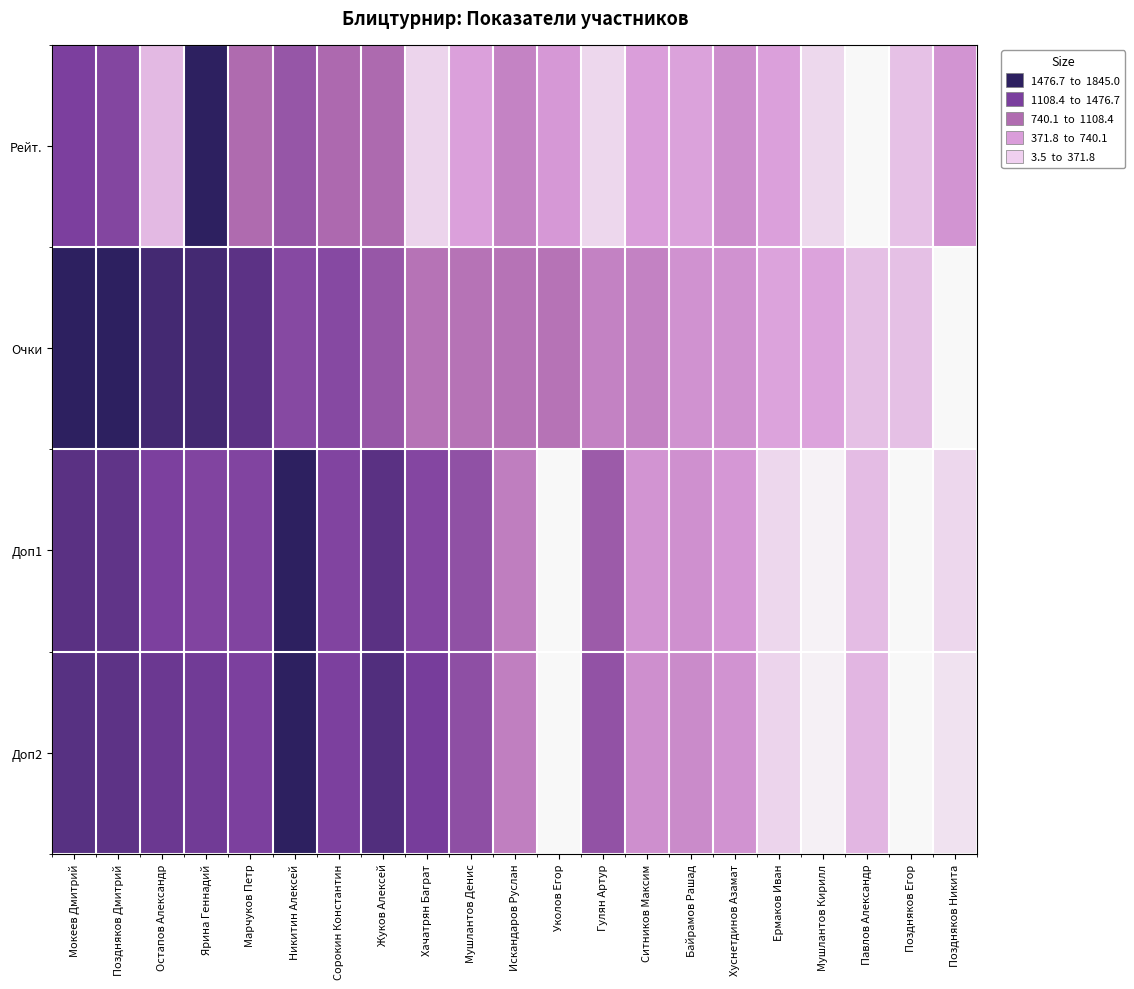

Reading left to right, list all the values displayed in this chart.

Рейт.: Мокеев Дмитрий=0.7	Поздняков Дмитрий=0.7	Остапов Александр=0.2	Ярина Геннадий=1.0	Марчуков Петр=0.5	Никитин Алексей=0.6	Сорокин Константин=0.5	Жуков Алексей=0.5	Хачатрян Баграт=0.1	Мушлантов Денис=0.2	Искандаров Руслан=0.4	Уколов Егор=0.3	Гулян Артур=0.1	Ситников Максим=0.2	Байрамов Рашад=0.2	Хуснетдинов Азамат=0.3	Ермаков Иван=0.2	Мушлантов Кирилл=0.1	Павлов Александр=0.0	Поздняков Егор=0.2	Поздняков Никита=0.3
Очки: Мокеев Дмитрий=1.0	Поздняков Дмитрий=1.0	Остапов Александр=0.9	Ярина Геннадий=0.9	Марчуков Петр=0.8	Никитин Алексей=0.7	Сорокин Константин=0.7	Жуков Алексей=0.6	Хачатрян Баграт=0.5	Мушлантов Денис=0.5	Искандаров Руслан=0.5	Уколов Егор=0.5	Гулян Артур=0.4	Ситников Максим=0.4	Байрамов Рашад=0.3	Хуснетдинов Азамат=0.3	Ермаков Иван=0.2	Мушлантов Кирилл=0.2	Павлов Александр=0.2	Поздняков Егор=0.2	Поздняков Никита=0.0
Доп1: Мокеев Дмитрий=0.9	Поздняков Дмитрий=0.8	Остапов Александр=0.7	Ярина Геннадий=0.7	Марчуков Петр=0.7	Никитин Алексей=1.0	Сорокин Константин=0.7	Жуков Алексей=0.9	Хачатрян Баграт=0.7	Мушлантов Денис=0.6	Искандаров Руслан=0.4	Уколов Егор=0.0	Гулян Артур=0.6	Ситников Максим=0.3	Байрамов Рашад=0.3	Хуснетдинов Азамат=0.3	Ермаков Иван=0.1	Мушлантов Кирилл=0.0	Павлов Александр=0.2	Поздняков Егор=0.0	Поздняков Никита=0.1
Доп2: Мокеев Дмитрий=0.9	Поздняков Дмитрий=0.8	Остапов Александр=0.8	Ярина Геннадий=0.8	Марчуков Петр=0.7	Никитин Алексей=1.0	Сорокин Константин=0.7	Жуков Алексей=0.9	Хачатрян Баграт=0.8	Мушлантов Денис=0.7	Искандаров Руслан=0.4	Уколов Егор=0.0	Гулян Артур=0.6	Ситников Максим=0.3	Байрамов Рашад=0.3	Хуснетдинов Азамат=0.3	Ермаков Иван=0.1	Мушлантов Кирилл=0.0	Павлов Александр=0.2	Поздняков Егор=0.0	Поздняков Никита=0.1